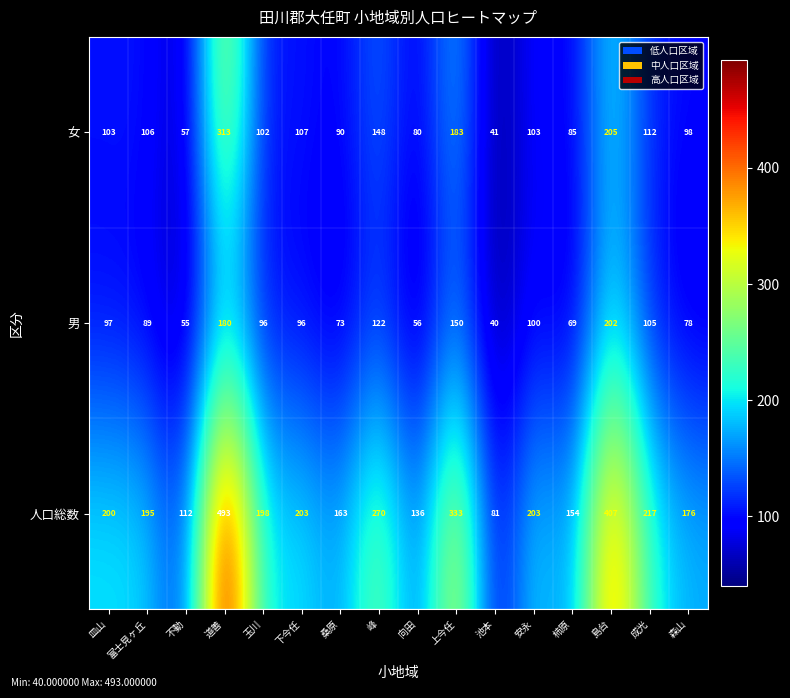

At which category is the sum across all series the highest?

道善